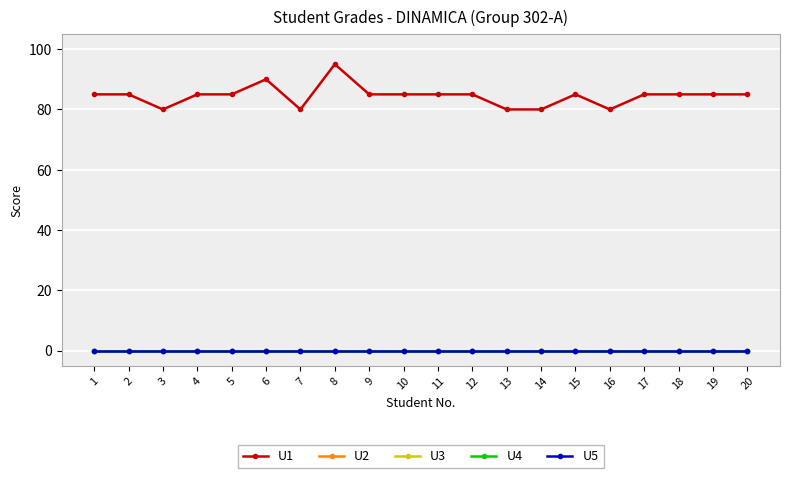

Does the chart have visible grid lines?

Yes